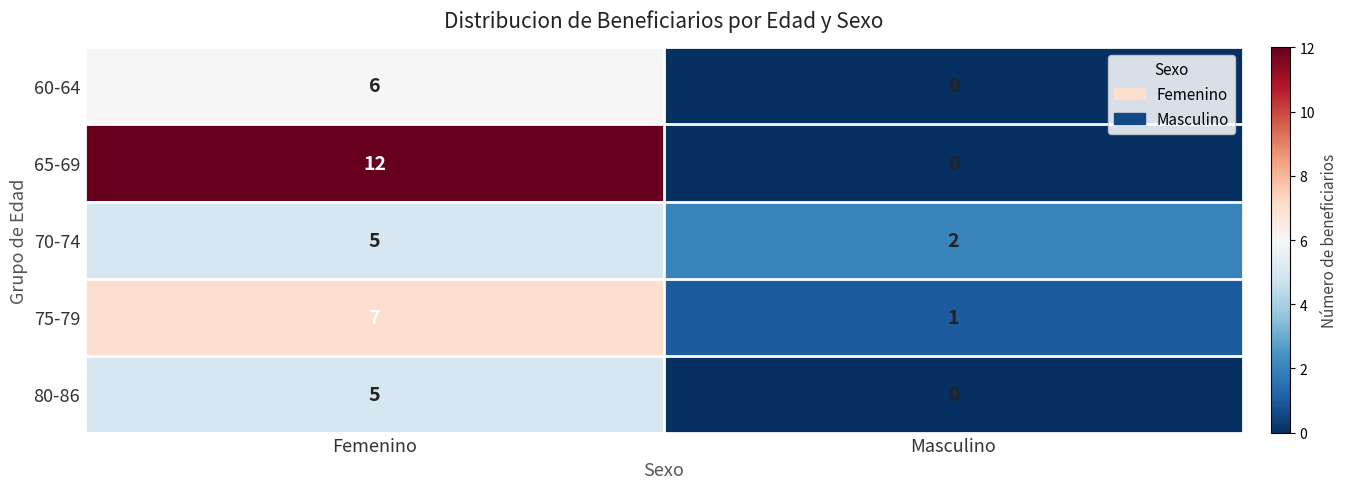

Between Femenino and Masculino, which series saw the biggest shift?

65-69